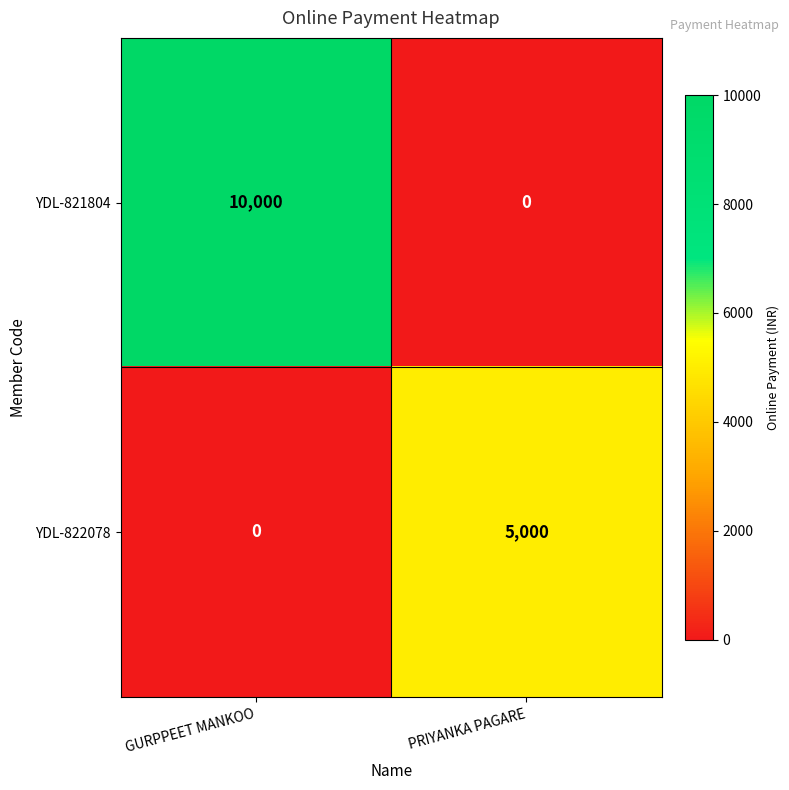

True or false: YDL-822078 has a value of 3126 at PRIYANKA PAGARE.

False